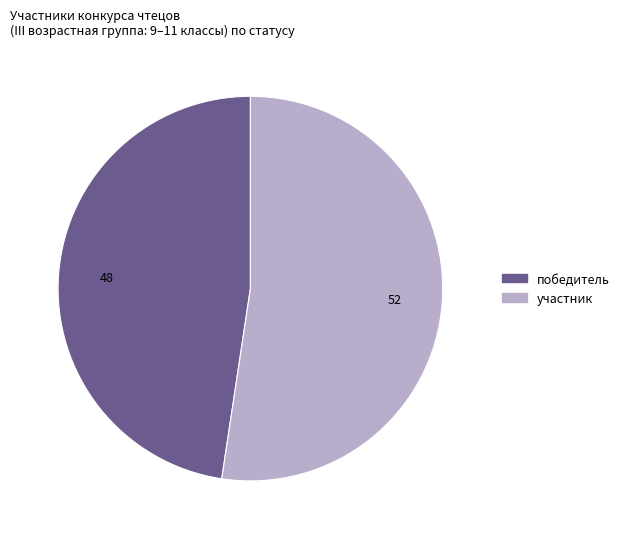

Approximately how many times larger is the value at участник compared to победитель?

1.1